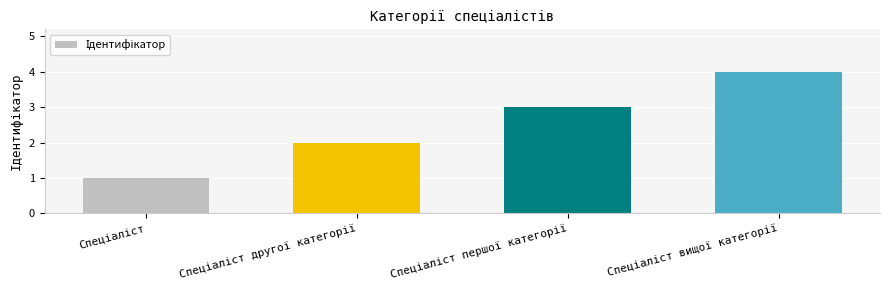

What is the maximum value shown in the chart?

4